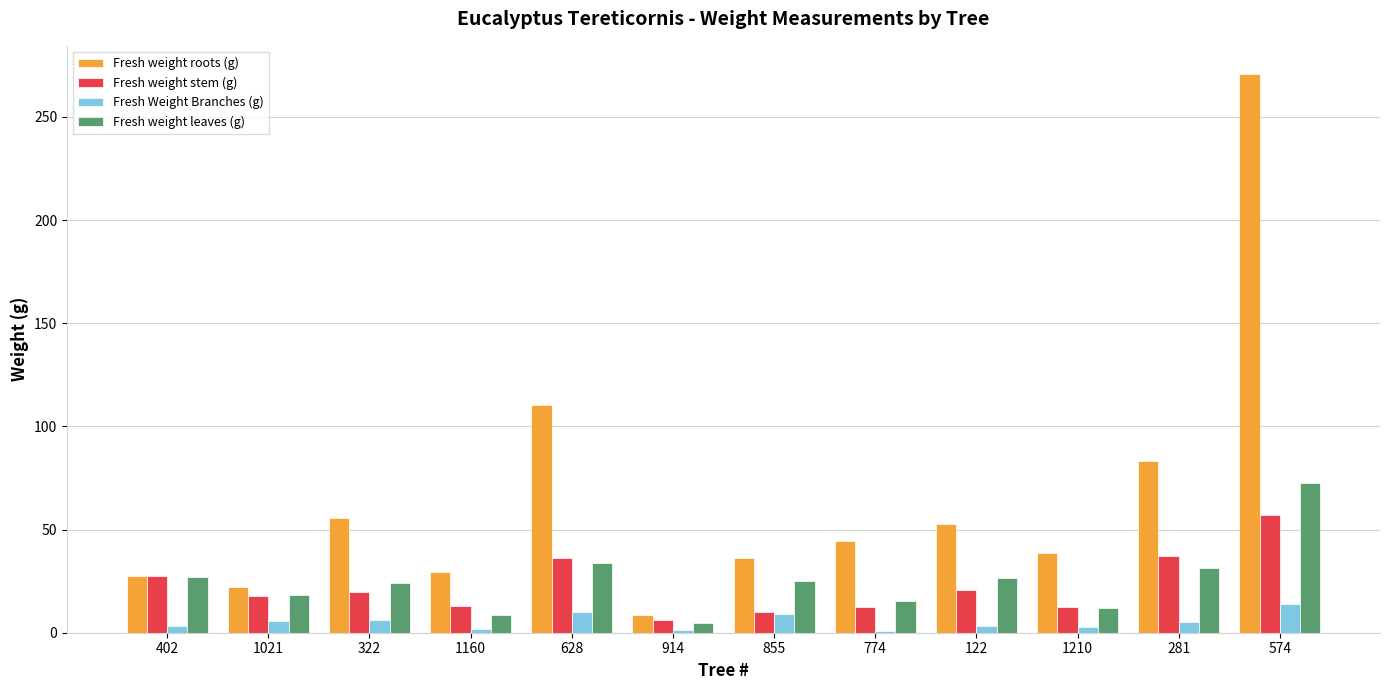

Is the value of Fresh weight stem (g) at 402 greater than the value of Fresh weight roots (g) at 322?

No